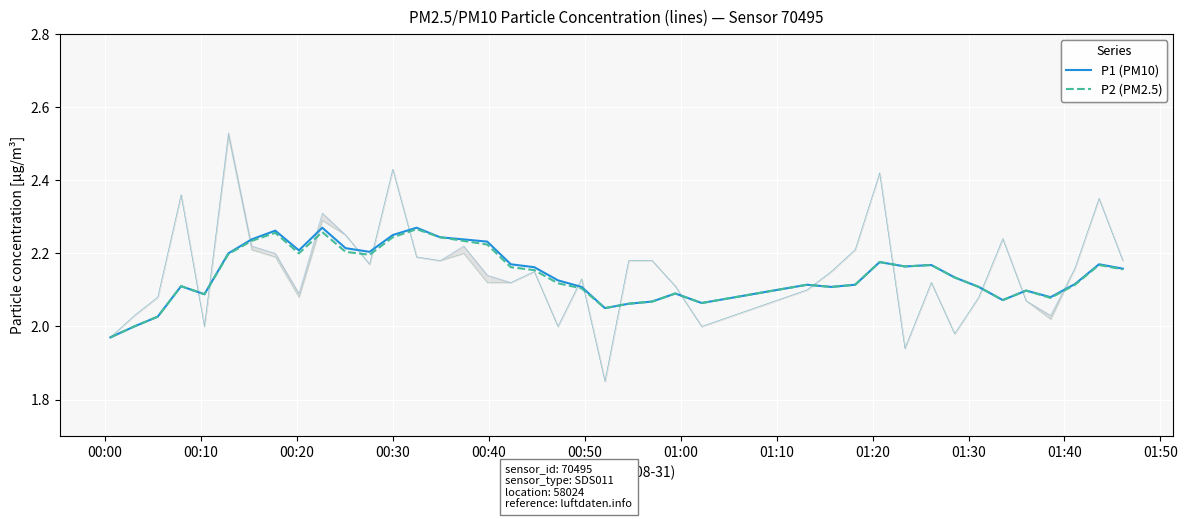

What is the value of the P1 (PM10) point at the 35th from the left?

2.1